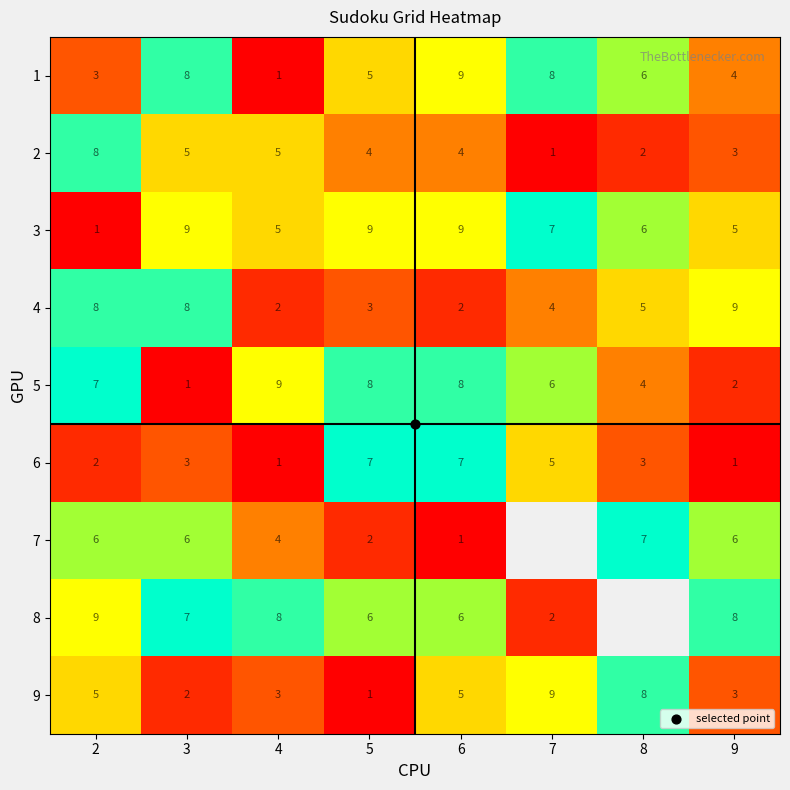

How many values in the 1 series are below 6?

4